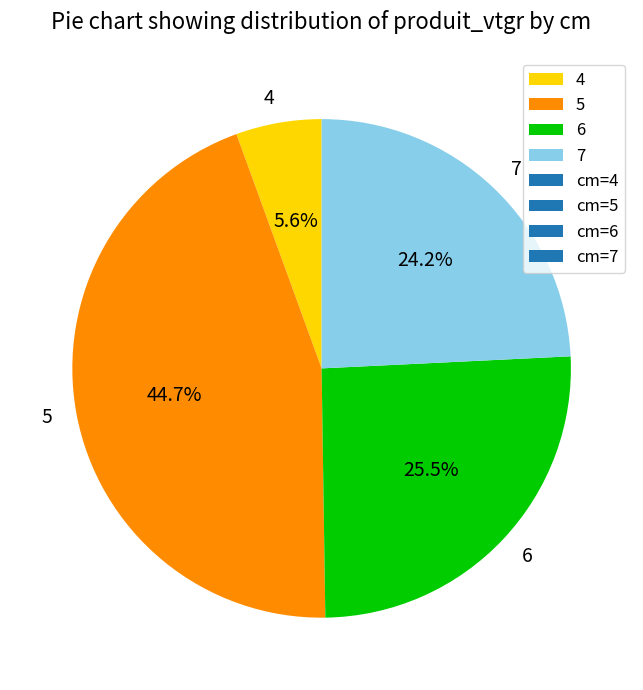

To the nearest percent, what is the difference between the 6 and 7 slice percentages?

1%